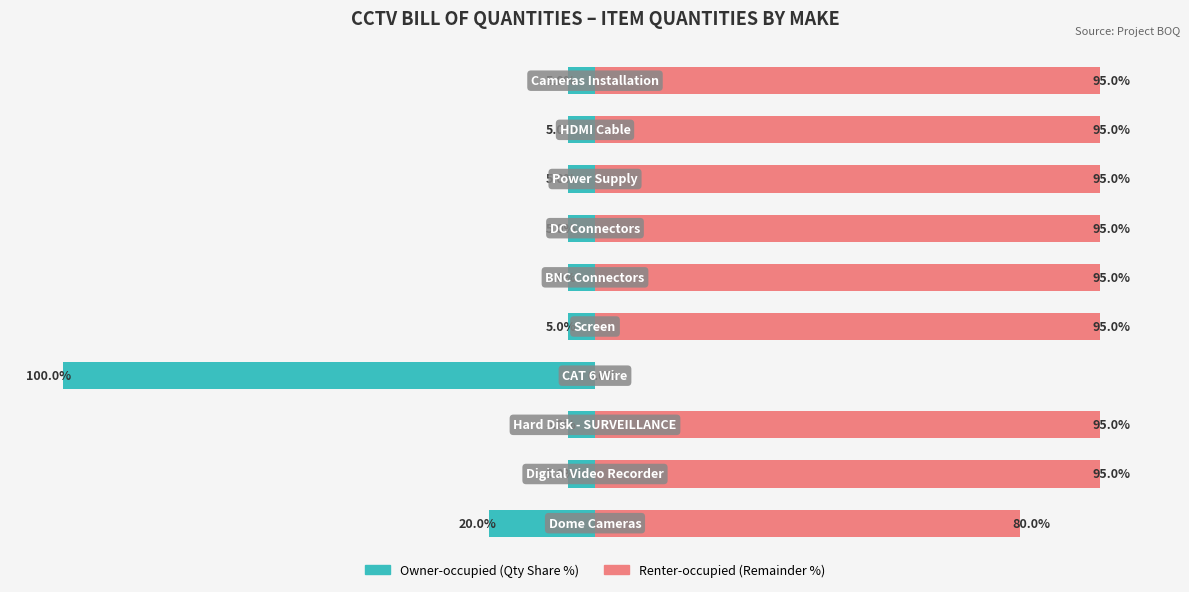

What is the value of the Owner-occupied bar at the 4th from the left?

-100